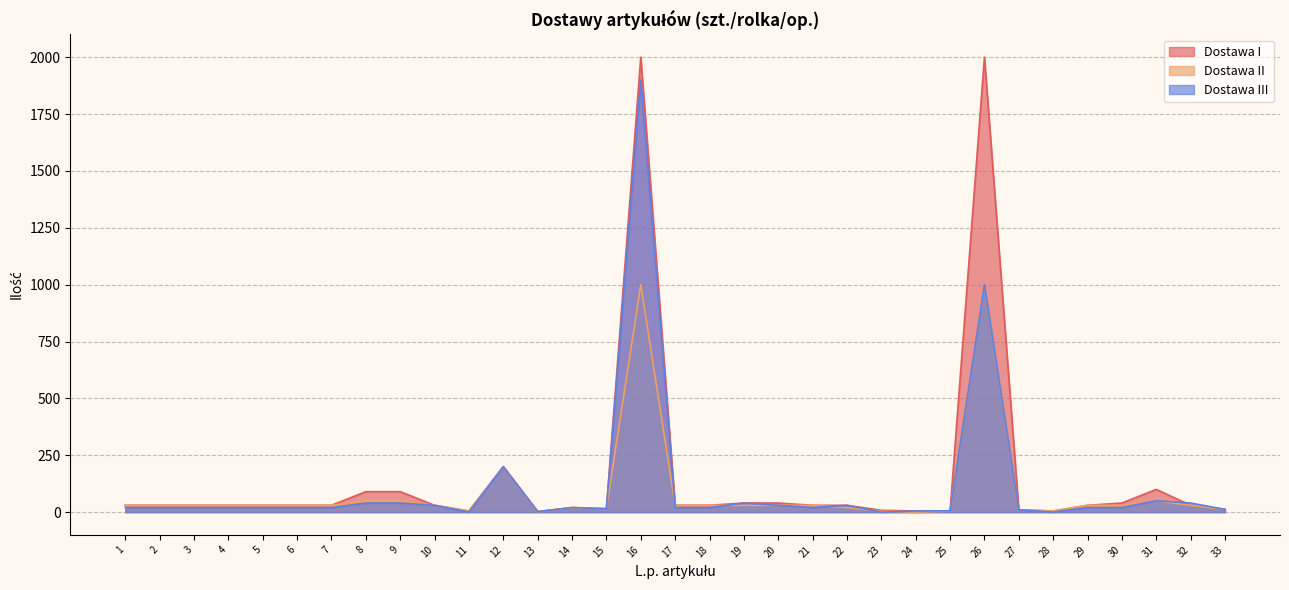

What is the spread (max minus min) of values at 29?

10